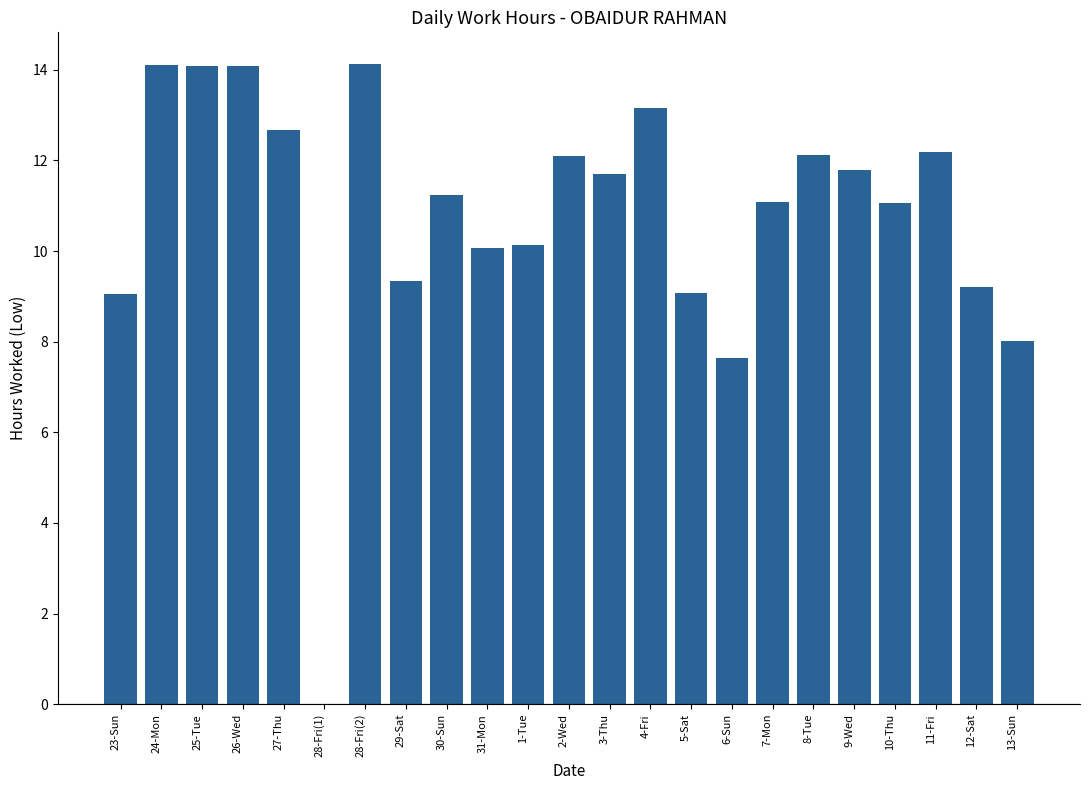

Is it true that the value at 28-Fri(1) is -5.7?

False